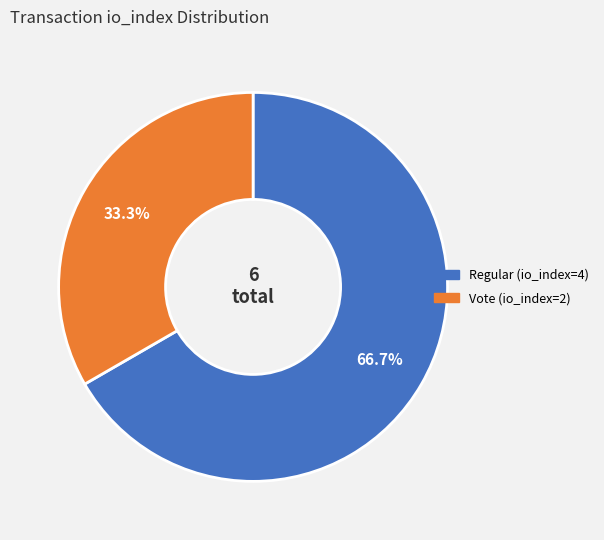

What is the total percentage of Vote (io_index=2) and Regular (io_index=4)?

100.0%